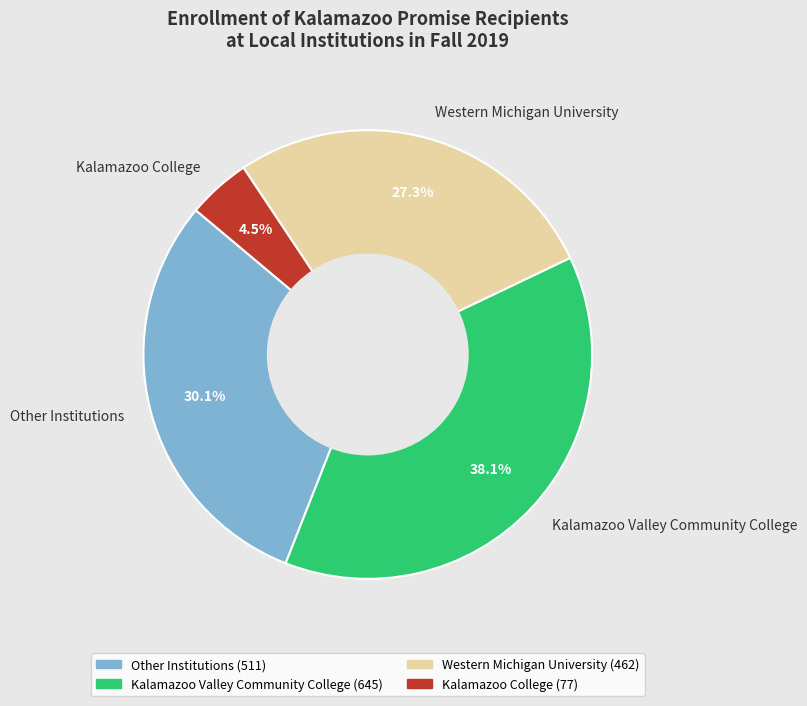

Does Other Institutions represent more than half of the total?

No